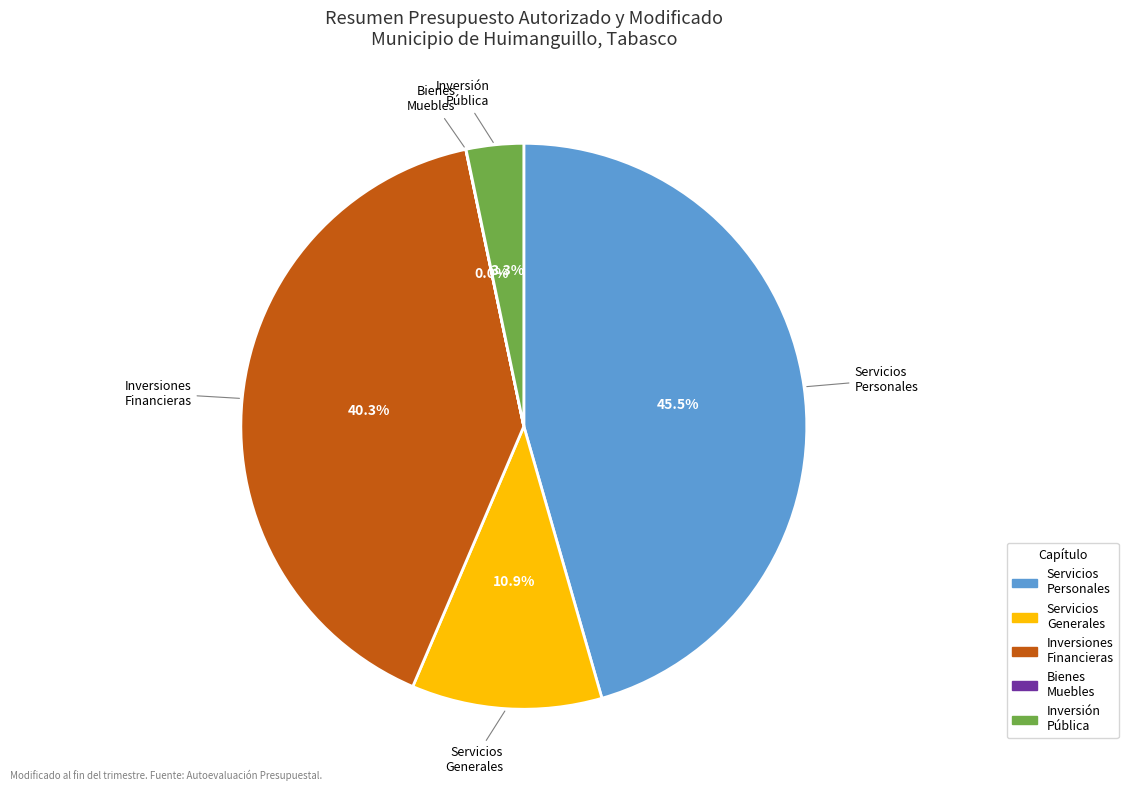

Is there any slice that represents more than half of the pie?

No